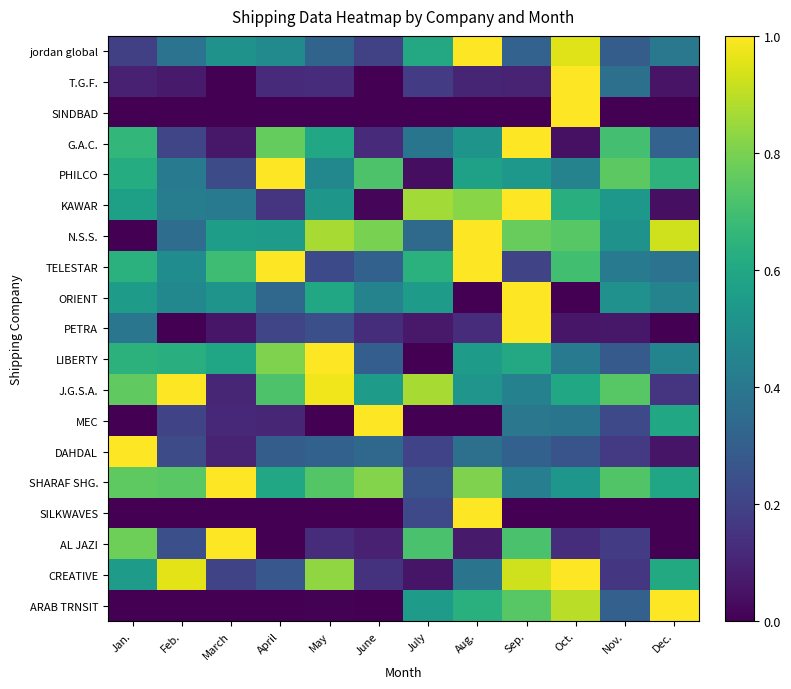

How many categories are shown in the chart?

12